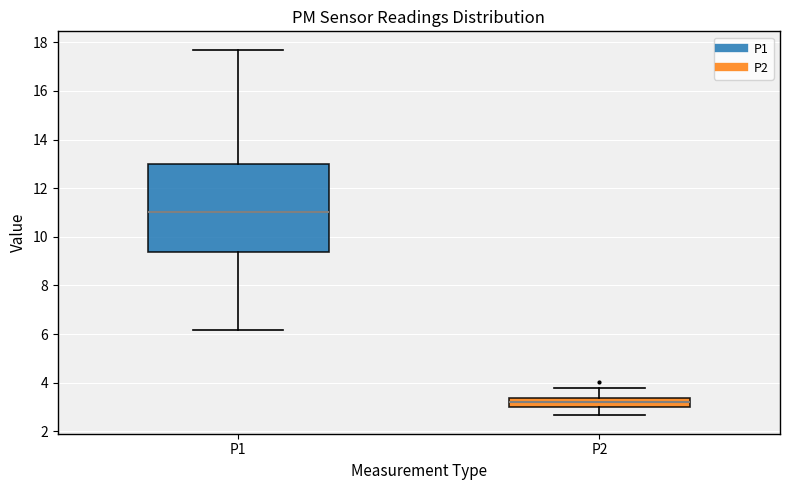

Where does the lower whisker of the box for P2 end on the y-axis? The values are not printed on the chart, so give them approximately, as read against the axis.

2.6